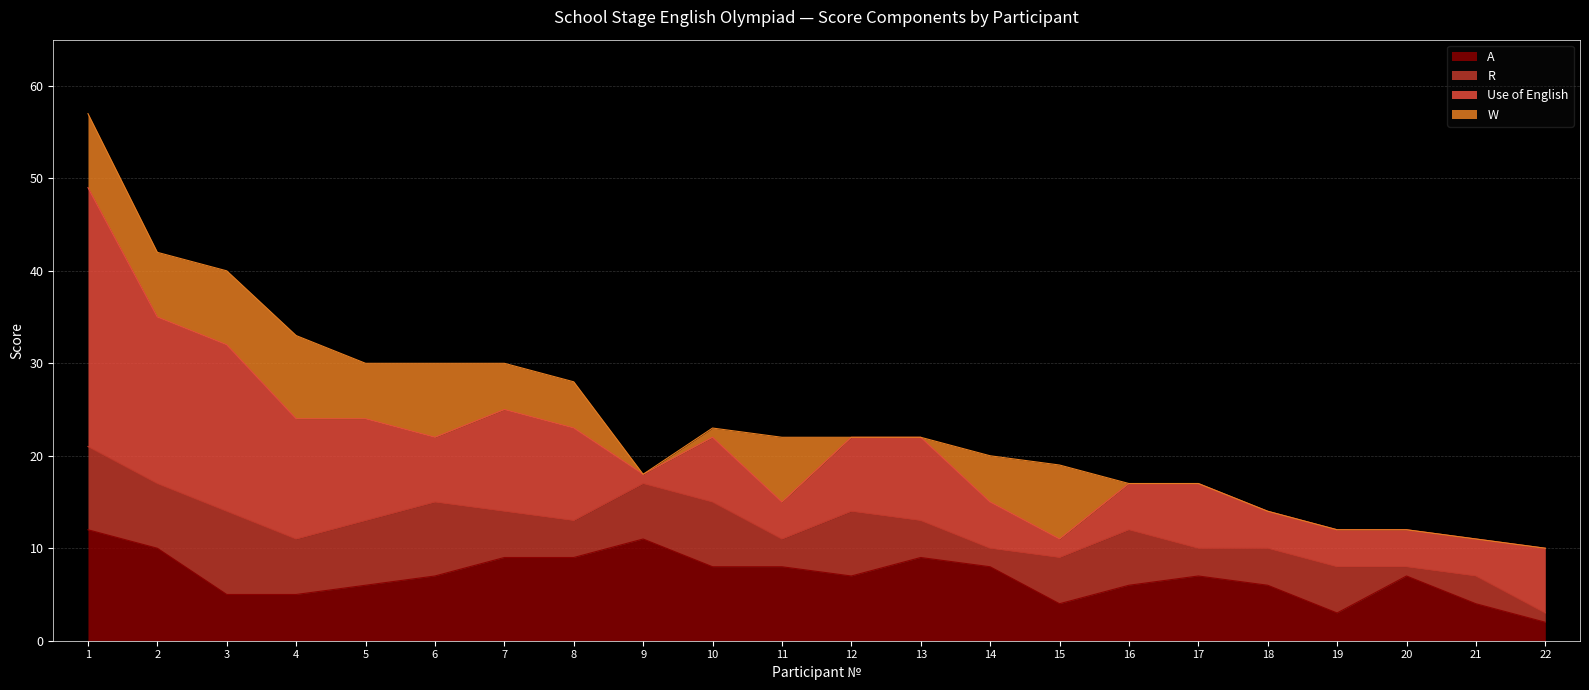

What is the maximum value for Use of English?

28